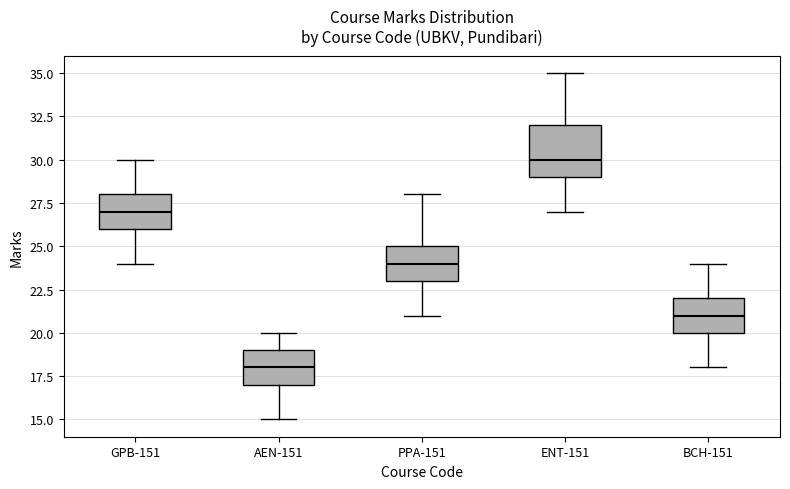

Reading left to right, read every box against the y-axis: the position of its median line, the range the box covers, and the ends of its whiskers. The values are not printed on the chart, so give them approximately, as read against the axis.

GPB-151: median 27, box 26 to 28, whiskers 24 to 30
AEN-151: median 18, box 17 to 19, whiskers 15 to 20
PPA-151: median 24, box 23 to 25, whiskers 21 to 28
ENT-151: median 30, box 29 to 32, whiskers 27 to 35
BCH-151: median 21, box 20 to 22, whiskers 18 to 24